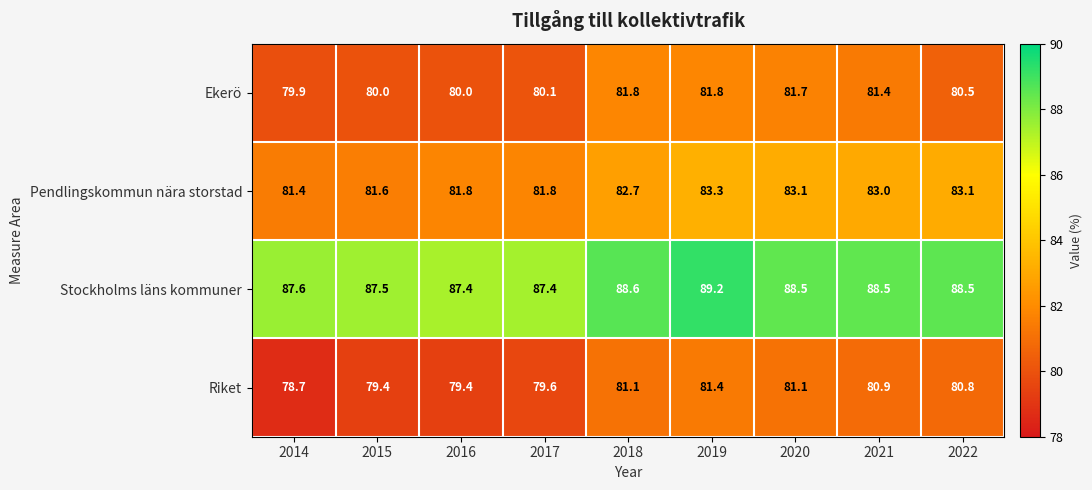

The value of Stockholms läns kommuner at 2021 is 32.4. True or false?

False